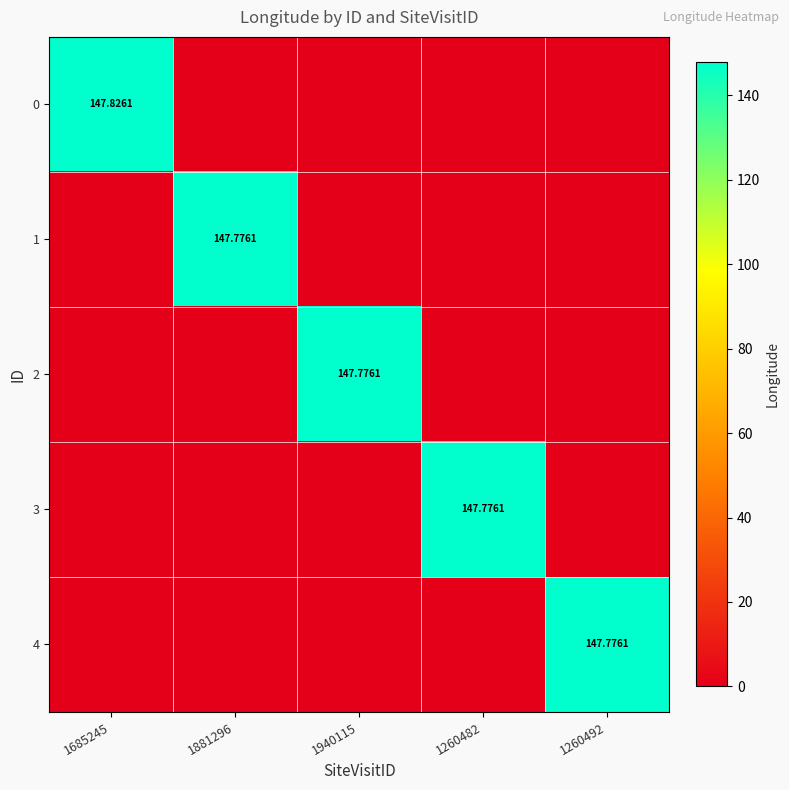

How many distinct data groups are displayed?

5